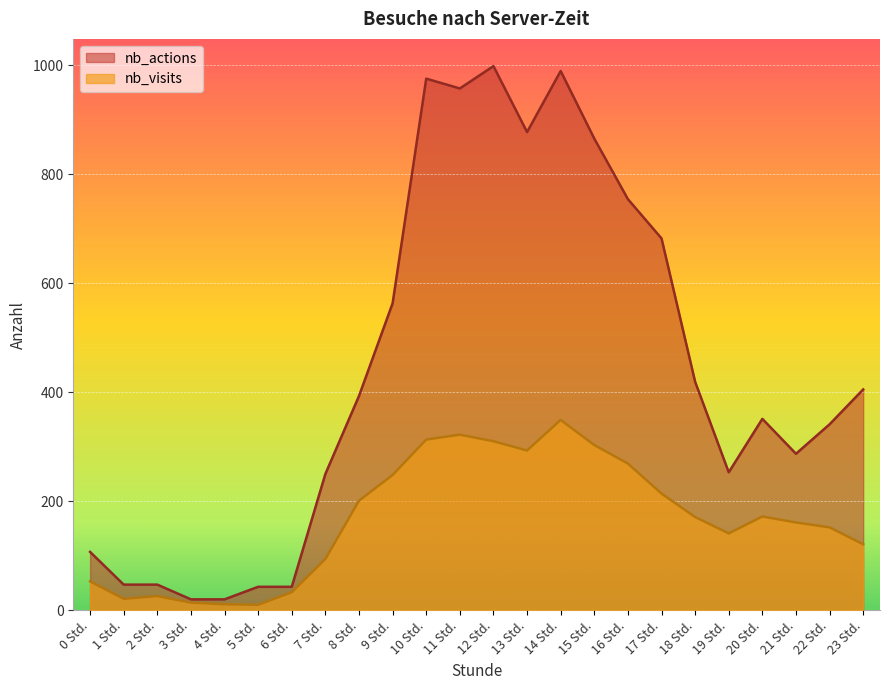

Is it true that nb_visits equals 172 at 20 Std.?

True